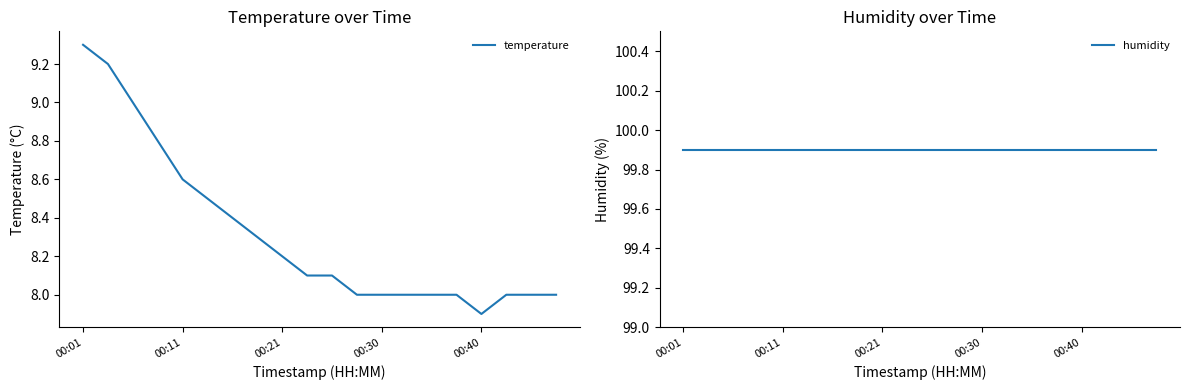

Does the chart display data point markers on the line(s)?

No